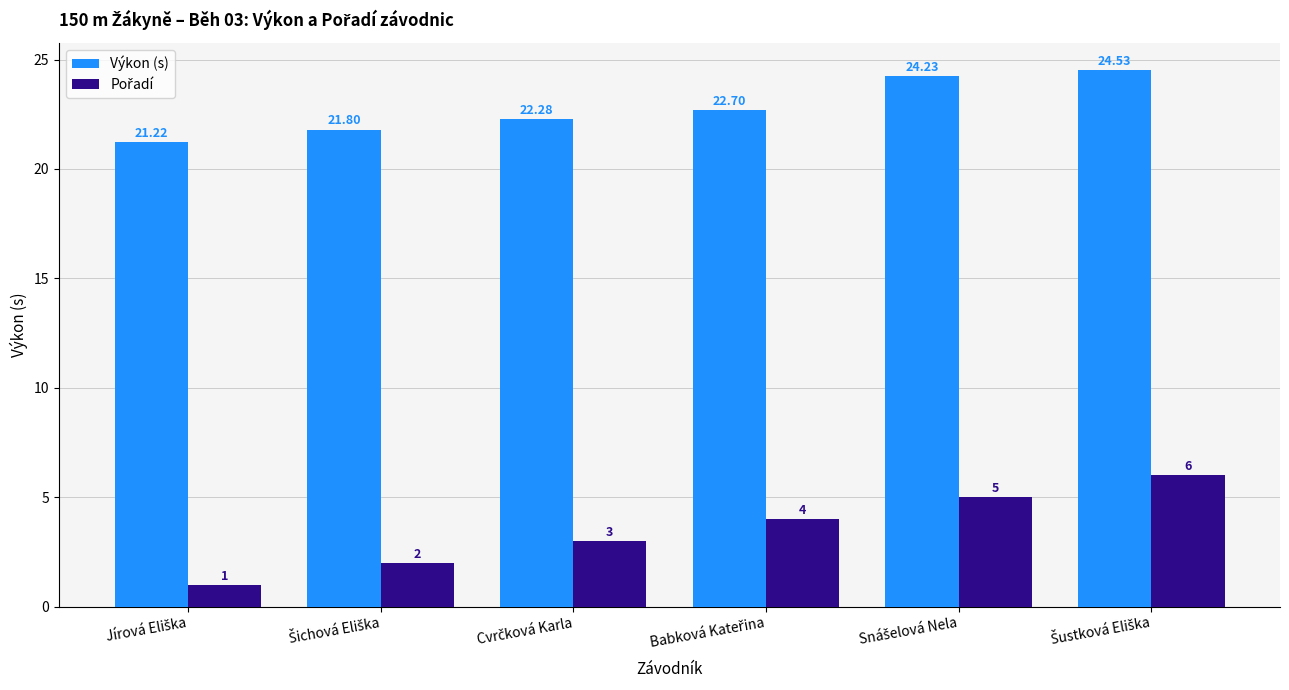

What is the minimum value shown in the chart?

1.0